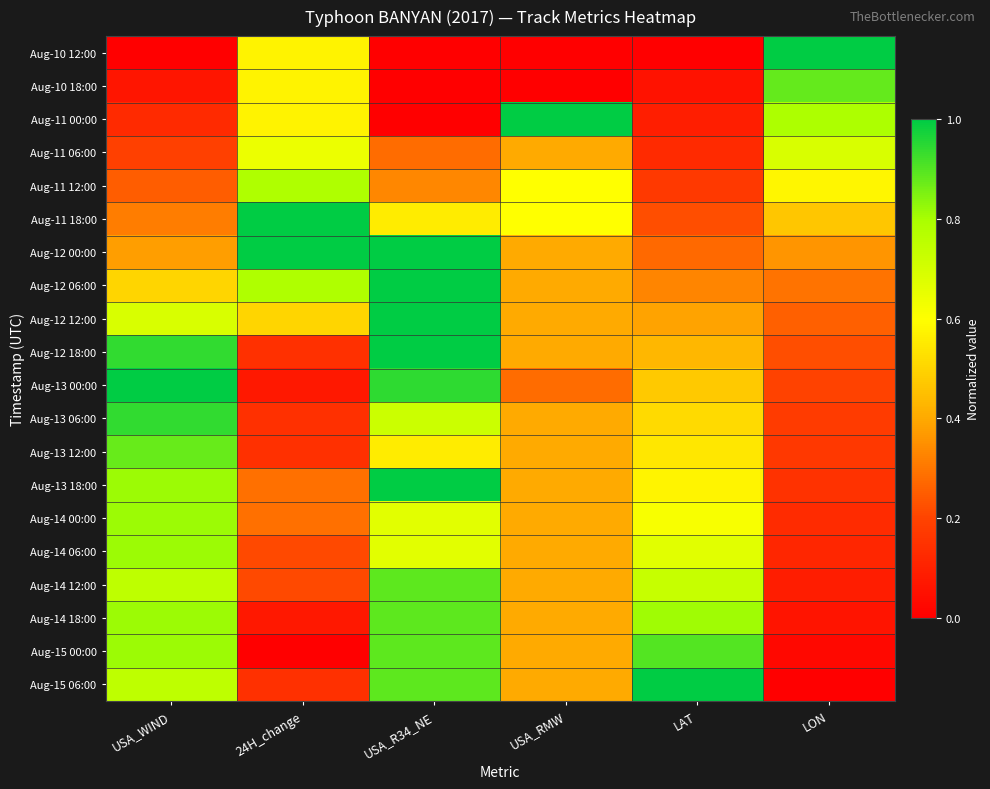

Reading left to right, list all the values displayed in this chart.

Aug-10 12:00: USA_WIND=0.0	24H_change=0.6	USA_R34_NE=0.0	USA_RMW=0.0	LAT=0.0	LON=1.0
Aug-10 18:00: USA_WIND=0.1	24H_change=0.6	USA_R34_NE=0.0	USA_RMW=0.0	LAT=0.1	LON=0.9
Aug-11 00:00: USA_WIND=0.1	24H_change=0.6	USA_R34_NE=0.0	USA_RMW=1.0	LAT=0.1	LON=0.8
Aug-11 06:00: USA_WIND=0.2	24H_change=0.6	USA_R34_NE=0.3	USA_RMW=0.4	LAT=0.1	LON=0.7
Aug-11 12:00: USA_WIND=0.2	24H_change=0.8	USA_R34_NE=0.3	USA_RMW=0.6	LAT=0.2	LON=0.6
Aug-11 18:00: USA_WIND=0.3	24H_change=1.0	USA_R34_NE=0.6	USA_RMW=0.6	LAT=0.2	LON=0.5
Aug-12 00:00: USA_WIND=0.4	24H_change=1.0	USA_R34_NE=1.0	USA_RMW=0.4	LAT=0.3	LON=0.4
Aug-12 06:00: USA_WIND=0.5	24H_change=0.8	USA_R34_NE=1.0	USA_RMW=0.4	LAT=0.3	LON=0.3
Aug-12 12:00: USA_WIND=0.7	24H_change=0.5	USA_R34_NE=1.0	USA_RMW=0.4	LAT=0.4	LON=0.3
Aug-12 18:00: USA_WIND=0.9	24H_change=0.1	USA_R34_NE=1.0	USA_RMW=0.4	LAT=0.4	LON=0.2
Aug-13 00:00: USA_WIND=1.0	24H_change=0.1	USA_R34_NE=0.9	USA_RMW=0.3	LAT=0.5	LON=0.2
Aug-13 06:00: USA_WIND=0.9	24H_change=0.1	USA_R34_NE=0.7	USA_RMW=0.4	LAT=0.5	LON=0.2
Aug-13 12:00: USA_WIND=0.9	24H_change=0.1	USA_R34_NE=0.6	USA_RMW=0.4	LAT=0.5	LON=0.2
Aug-13 18:00: USA_WIND=0.8	24H_change=0.3	USA_R34_NE=1.0	USA_RMW=0.4	LAT=0.6	LON=0.1
Aug-14 00:00: USA_WIND=0.8	24H_change=0.3	USA_R34_NE=0.7	USA_RMW=0.4	LAT=0.6	LON=0.1
Aug-14 06:00: USA_WIND=0.8	24H_change=0.2	USA_R34_NE=0.7	USA_RMW=0.4	LAT=0.7	LON=0.1
Aug-14 12:00: USA_WIND=0.8	24H_change=0.2	USA_R34_NE=0.9	USA_RMW=0.4	LAT=0.7	LON=0.1
Aug-14 18:00: USA_WIND=0.8	24H_change=0.1	USA_R34_NE=0.9	USA_RMW=0.4	LAT=0.8	LON=0.1
Aug-15 00:00: USA_WIND=0.8	24H_change=0.0	USA_R34_NE=0.9	USA_RMW=0.4	LAT=0.9	LON=0.0
Aug-15 06:00: USA_WIND=0.8	24H_change=0.1	USA_R34_NE=0.9	USA_RMW=0.4	LAT=1.0	LON=0.0